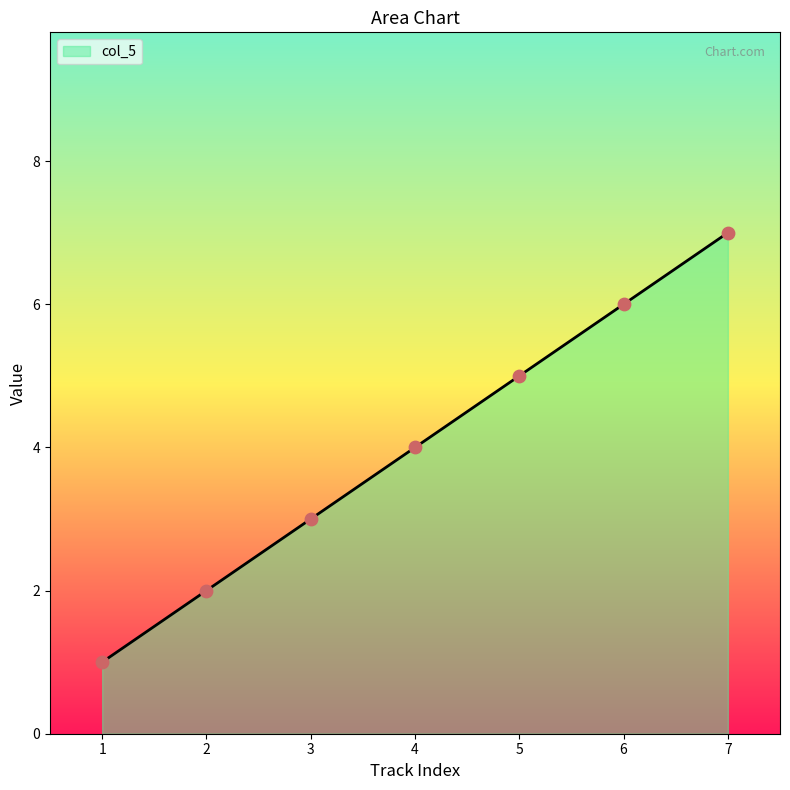

What is the maximum value for col_5?

7.0